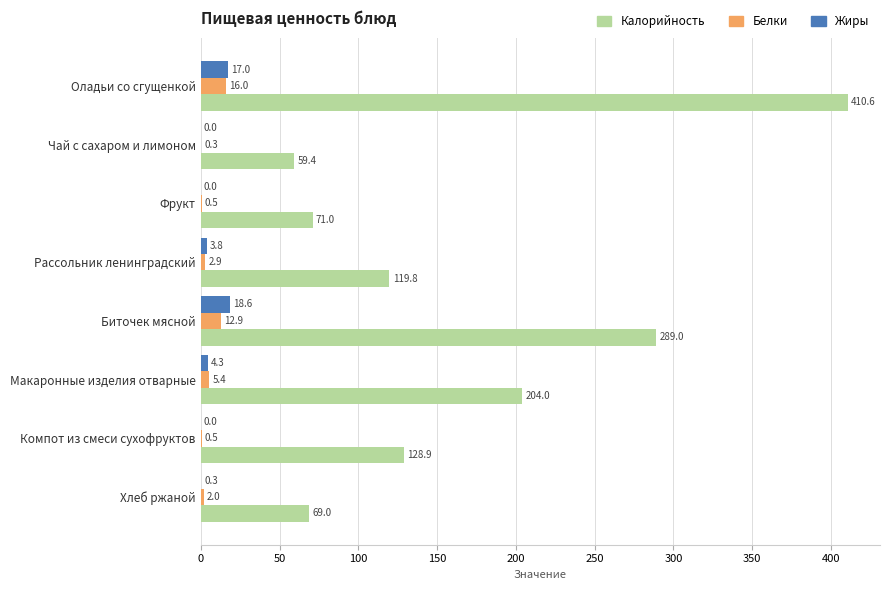

What is the maximum value shown in the chart?

410.6